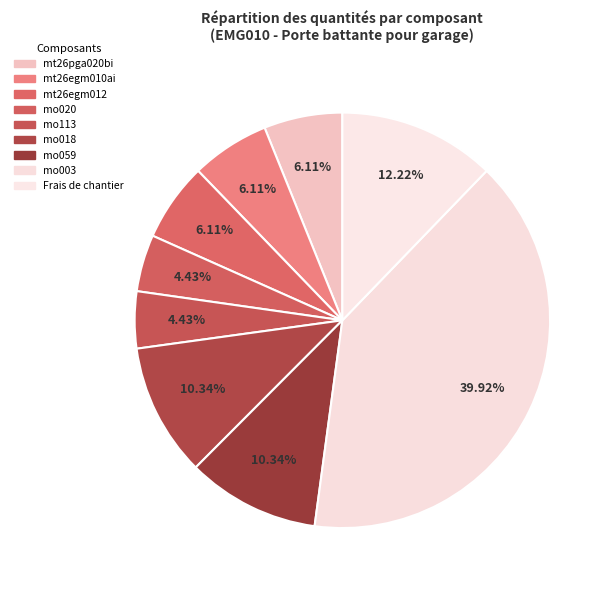

How many slices are in this pie chart?

9